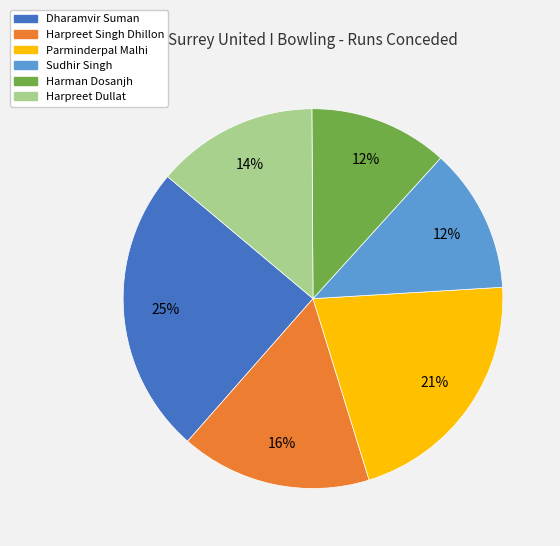

Is there any slice that represents more than half of the pie?

No